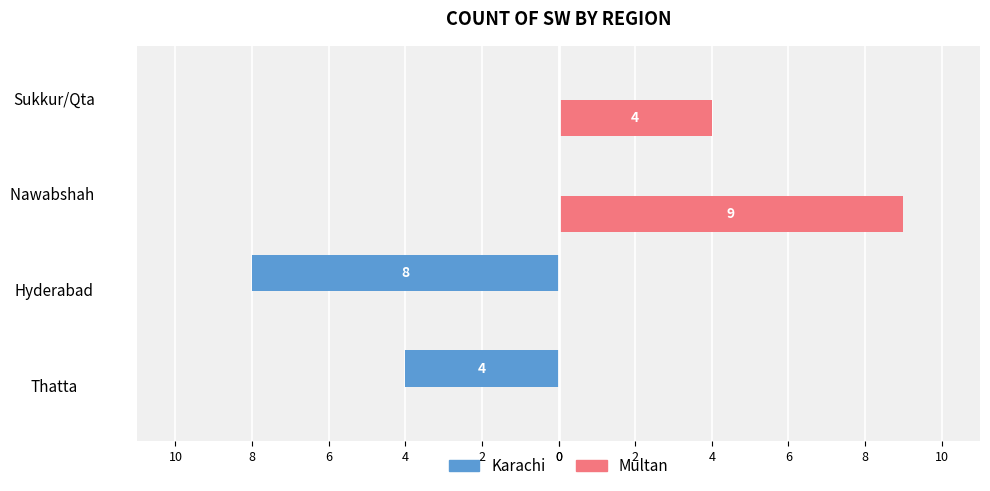

What are all the series names shown in the legend?

Karachi, Multan